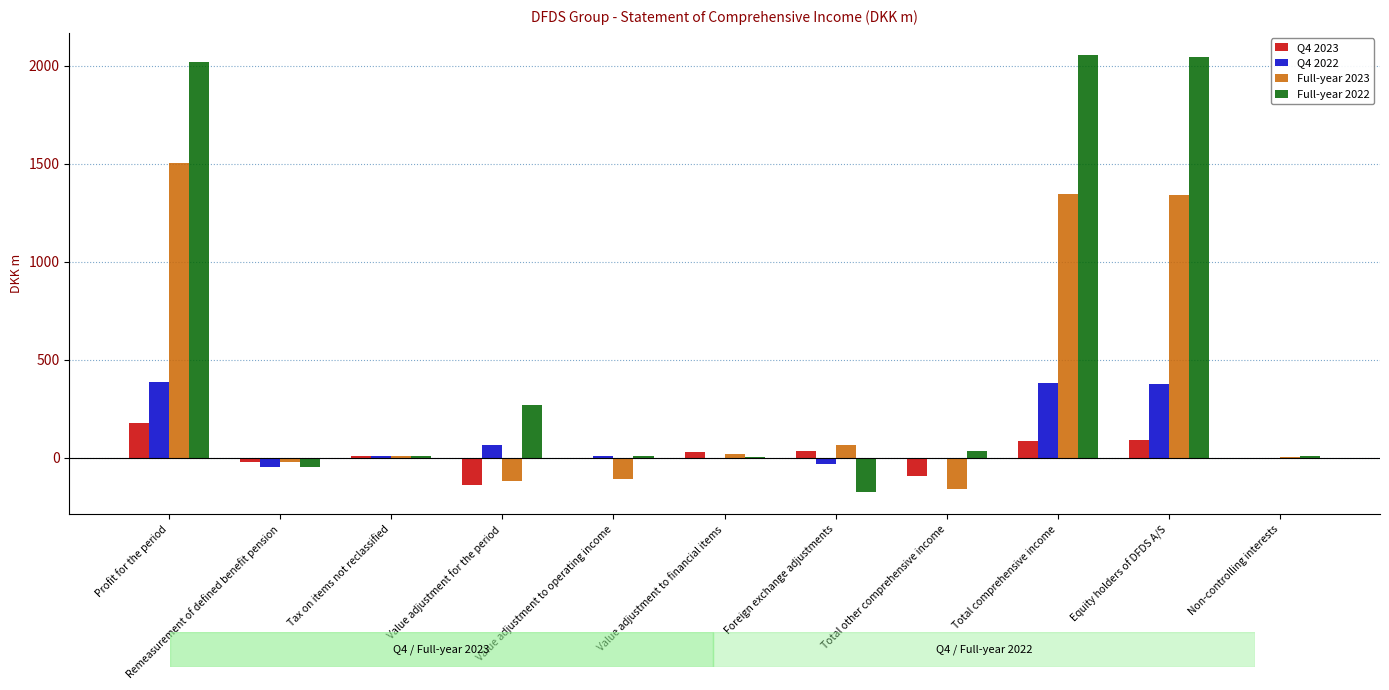

Is it true that Full-year 2023 equals -110 at Value adjustment to operating income?

True